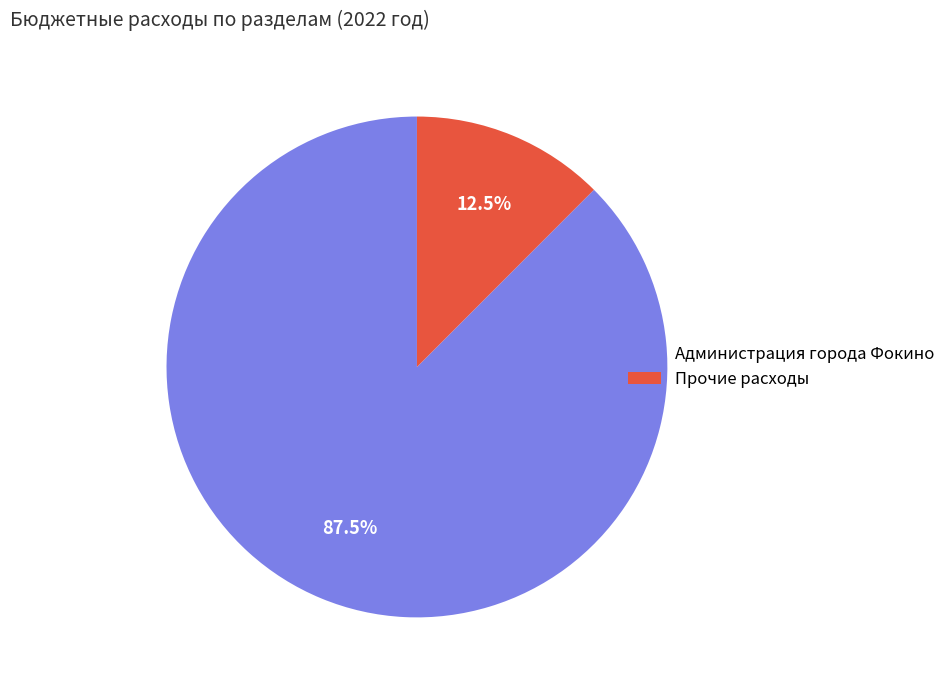

Does Прочие расходы account for over 50% of the chart?

No